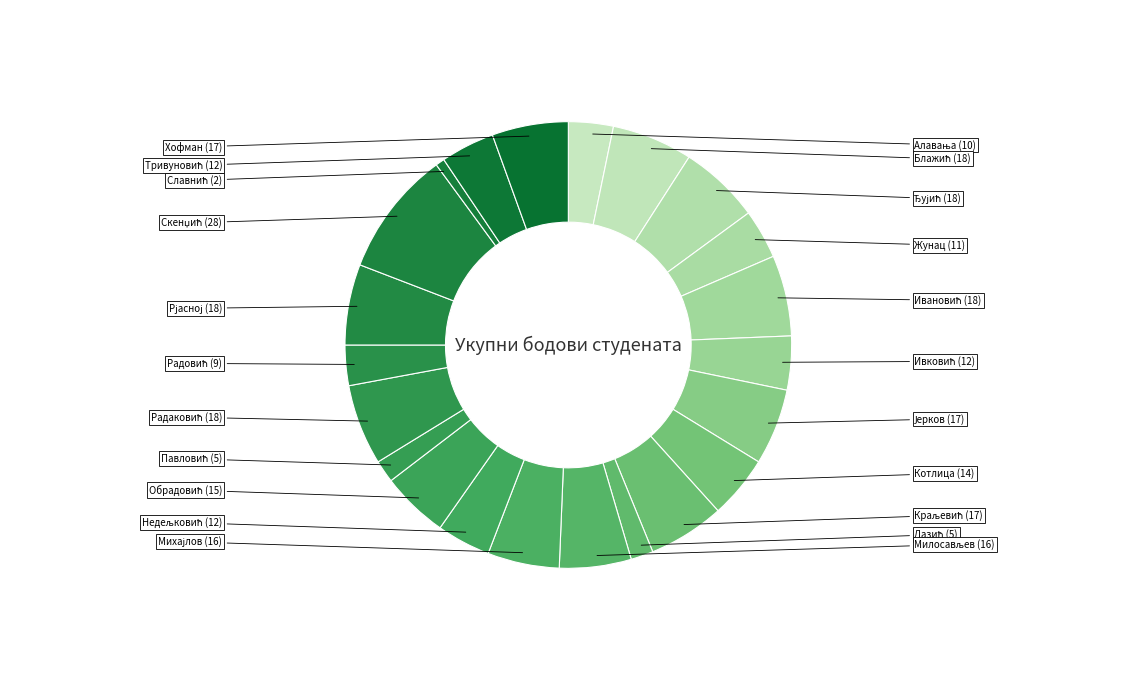

How many segments does this pie chart have?

22